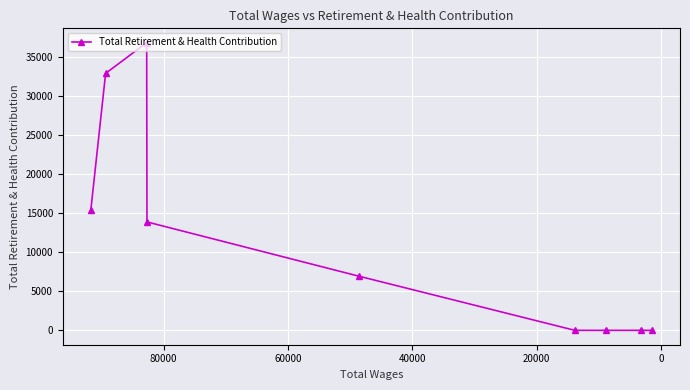

Reading left to right, extract all data points from this chart.

15415	32910	36839	13885	6945	0	0	0	0